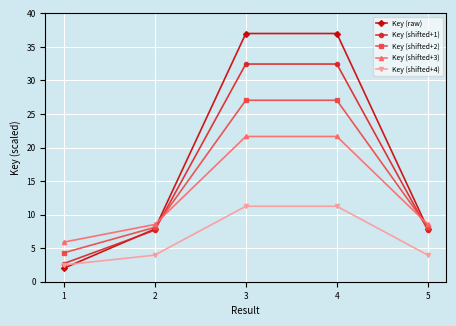

Which series has the widest spread of values?

Key (raw)